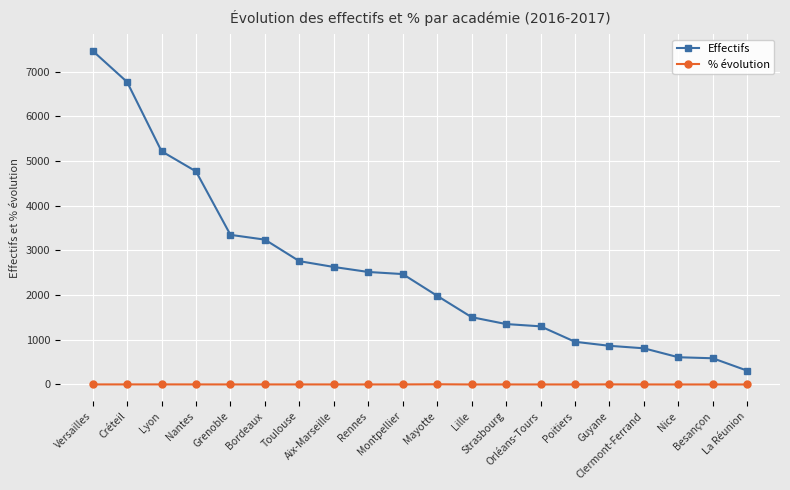

The % évolution series shows 0.7 at Poitiers. True or false?

True